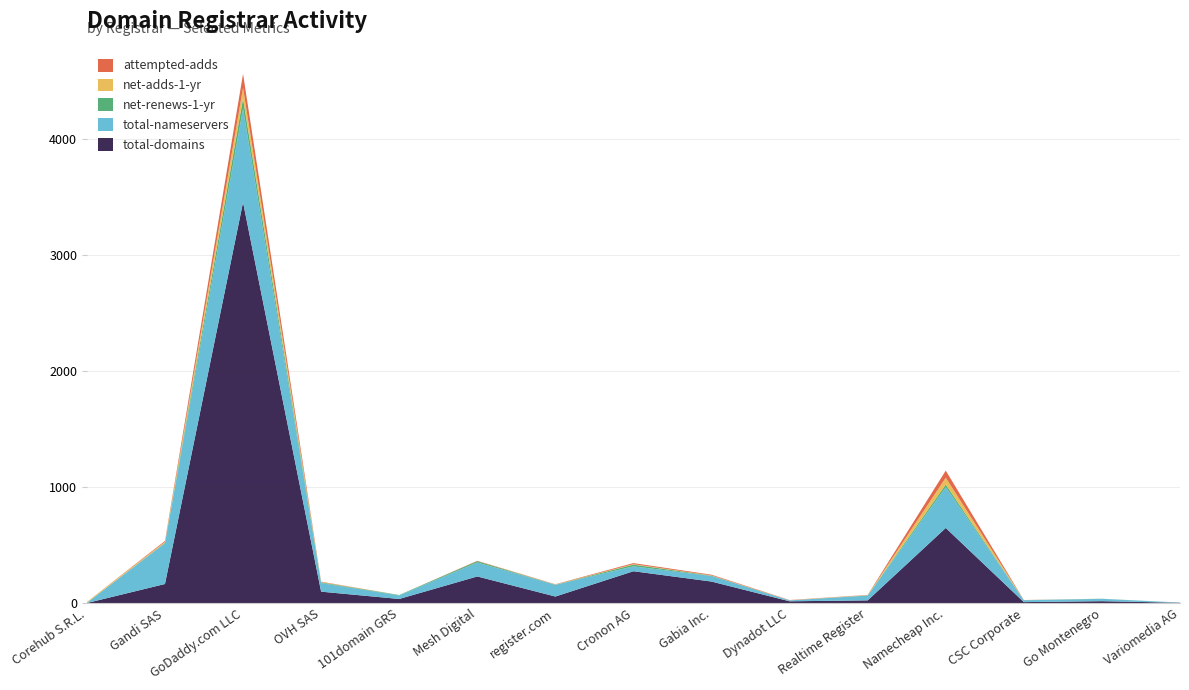

The value of total-domains at GoDaddy.com LLC is 3455. True or false?

True